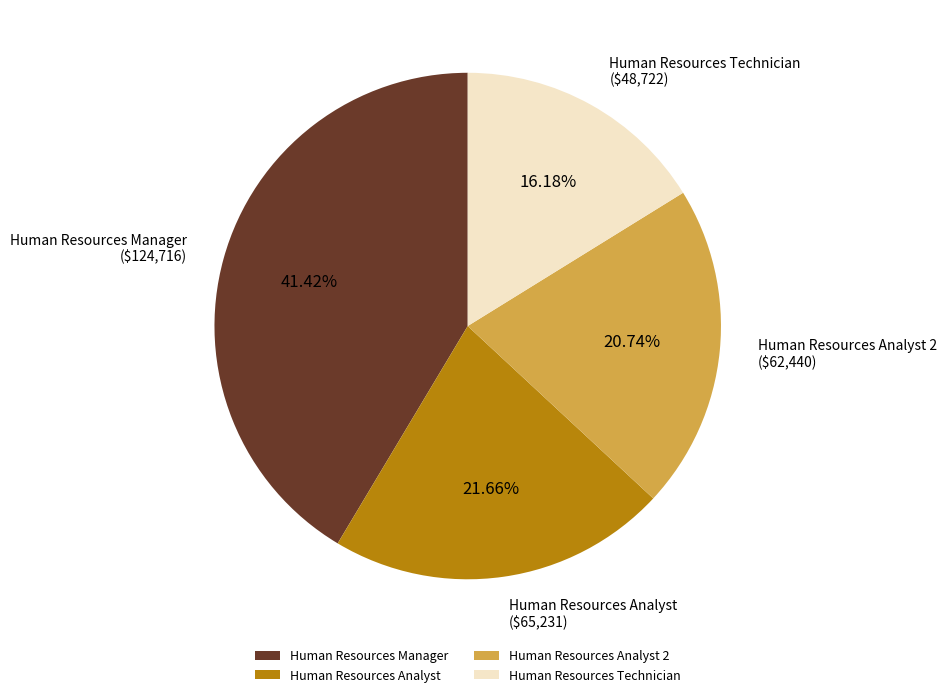

To the nearest percent, what portion does Human Resources Analyst represent?

22%